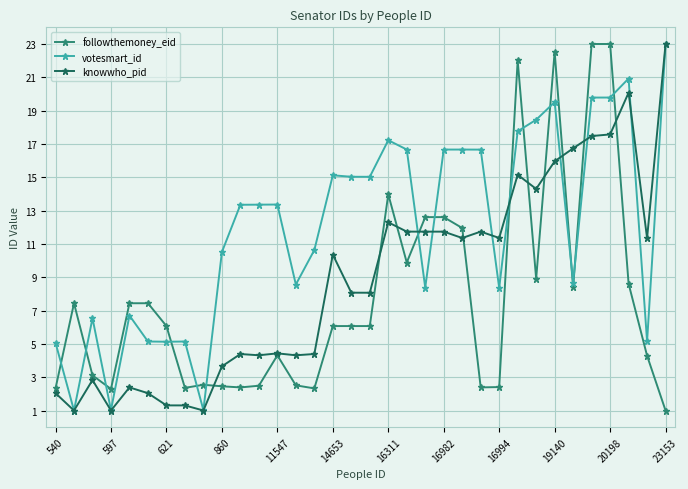

What are all the series names shown in the legend?

followthemoney_eid, votesmart_id, knowwho_pid